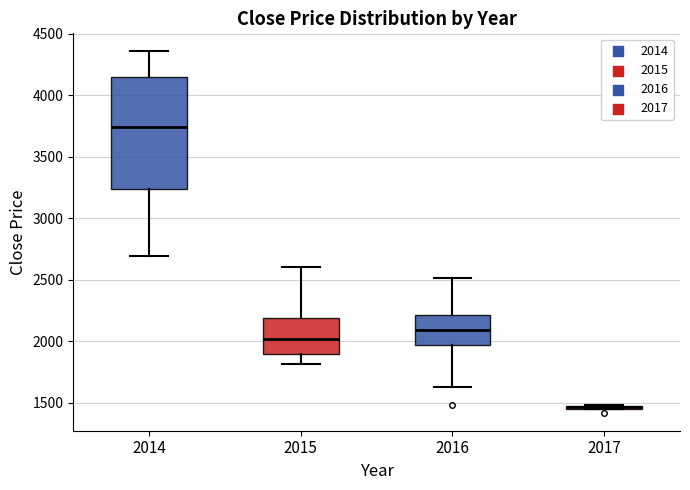

Reading left to right, read every box against the y-axis: the position of its median line, the range the box covers, and the ends of its whiskers. The values are not printed on the chart, so give them approximately, as read against the axis.

2014: median 3750, box 3250 to 4150, whiskers 2700 to 4350
2015: median 2000, box 1900 to 2200, whiskers 1800 to 2600
2016: median 2100, box 1950 to 2200, whiskers 1600 to 2500
2017: box collapsed to a line at 1450, whiskers 1450 to 1500